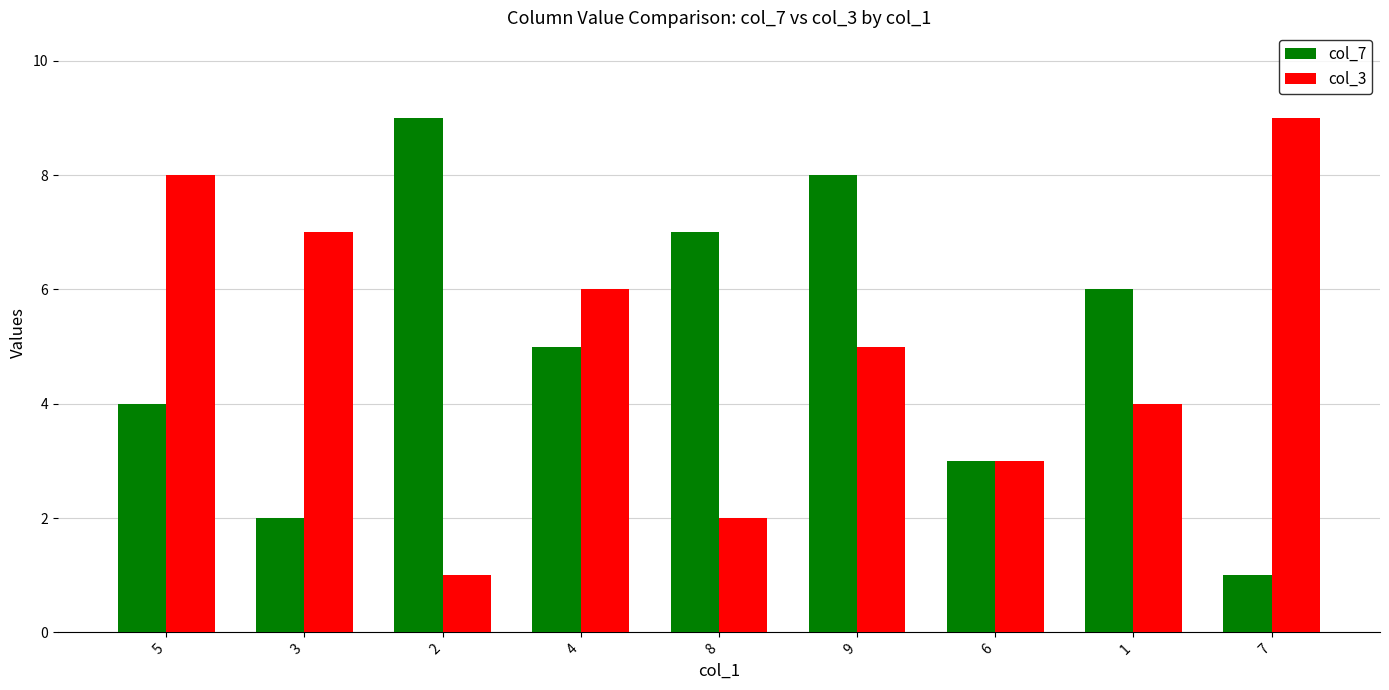

What is the minimum value for col_7?

1